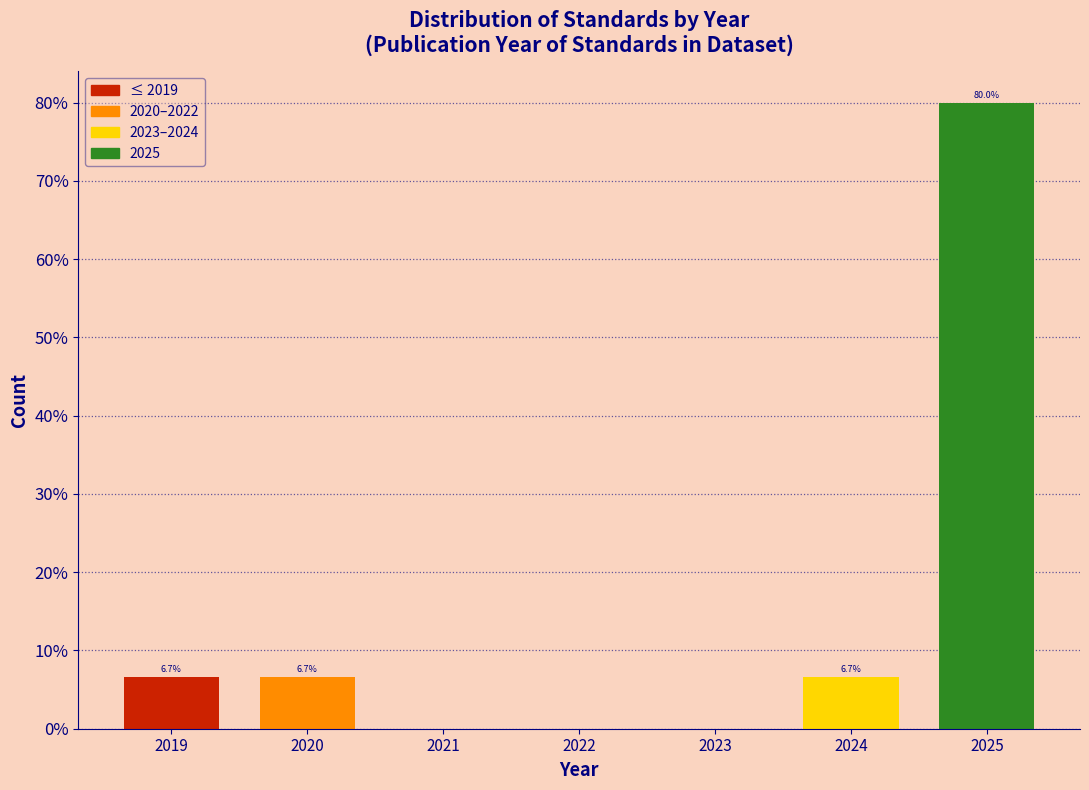

Reading right to left, list all the values displayed in this chart.

2025=80.0	2024=6.7	2023=0.0	2022=0.0	2021=0.0	2020=6.7	2019=6.7